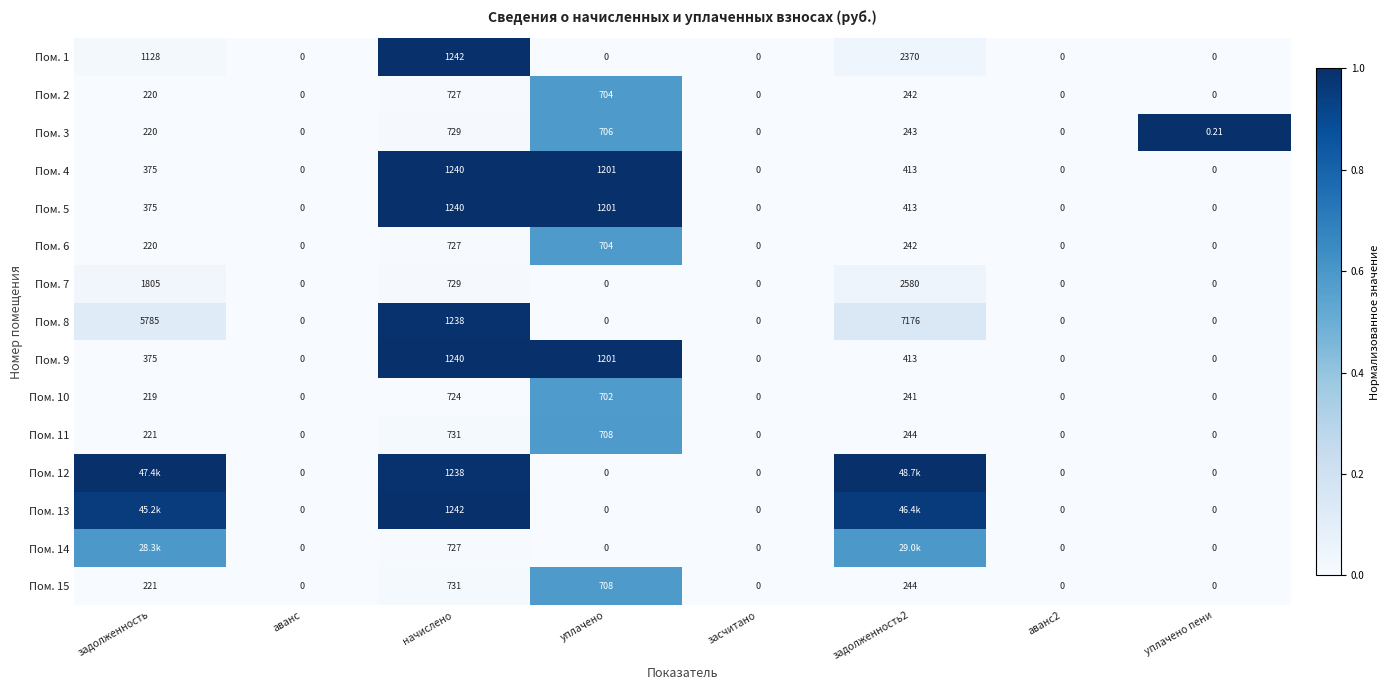

Is the value of Пом. 1 at задолженность2 greater than the value of Пом. 3 at задолженность2?

Yes